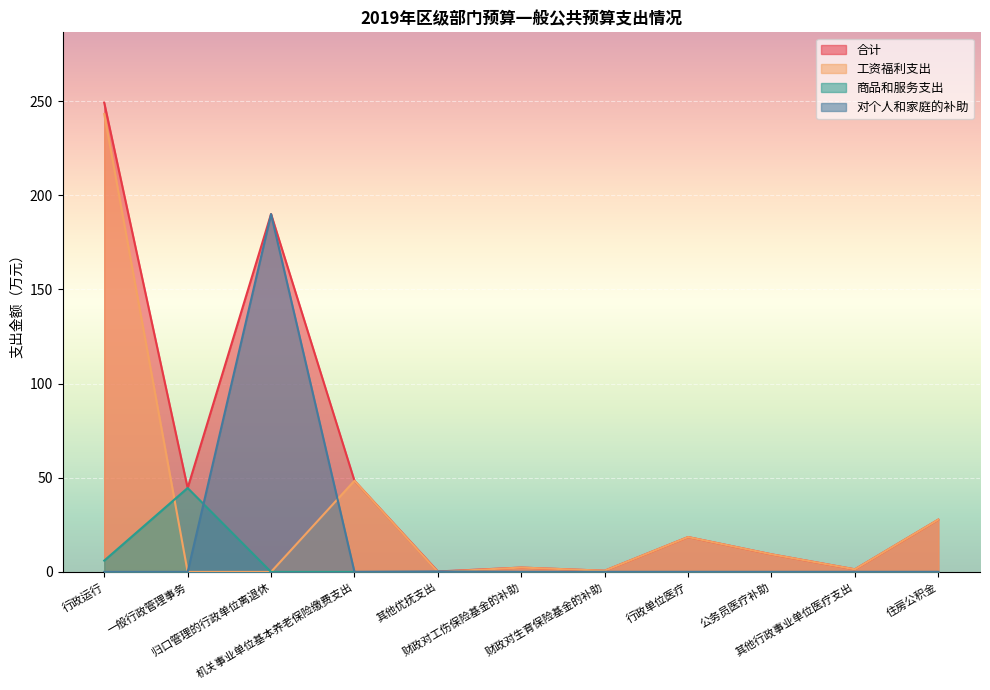

Read the 合计 value at 住房公积金.

27.8